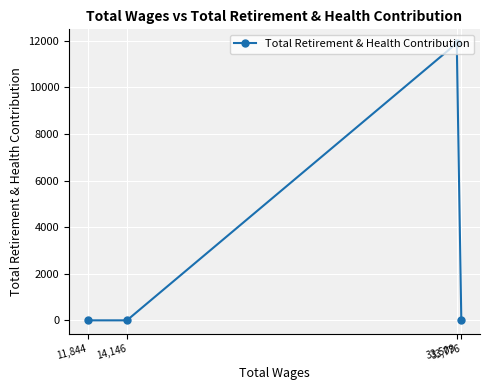

What is the sum of all values?

11894